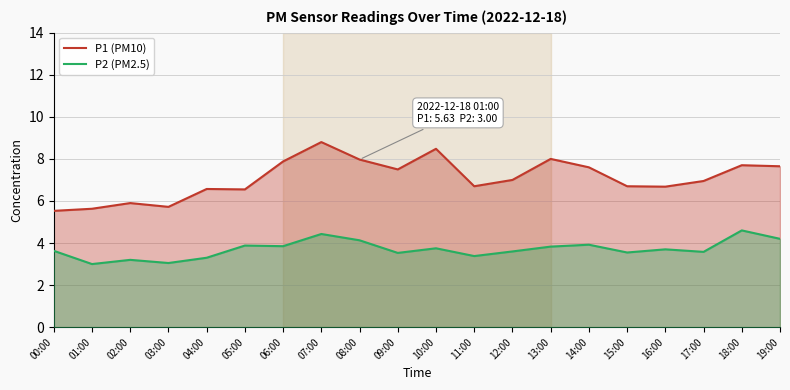

Reading left to right, transcribe all the data shown in this chart.

P1 (PM10): 5.5	5.6	5.9	5.7	6.6	6.5	7.9	8.8	8.0	7.5	8.5	6.7	7.0	8.0	7.6	6.7	6.7	7.0	7.7	7.7
P2 (PM2.5): 3.6	3.0	3.2	3.0	3.3	3.9	3.9	4.4	4.1	3.5	3.8	3.4	3.6	3.8	3.9	3.5	3.7	3.6	4.6	4.2